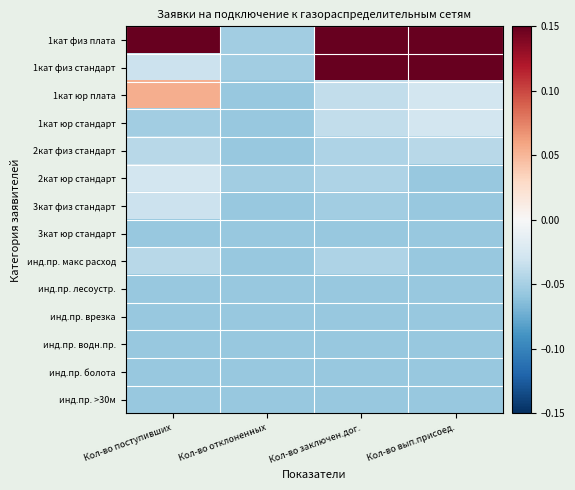

Which series has the widest spread of values?

1кат физ плата